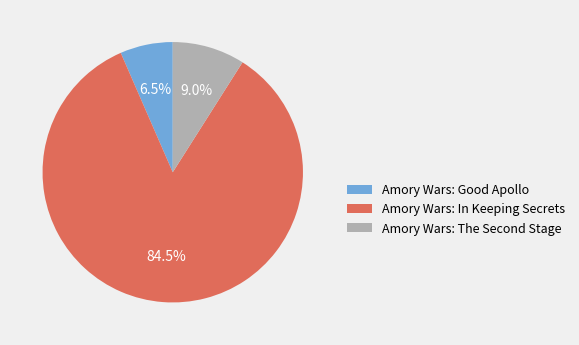

Rank the categories by value from highest to lowest.

Amory Wars: In Keeping Secrets, Amory Wars: The Second Stage, Amory Wars: Good Apollo